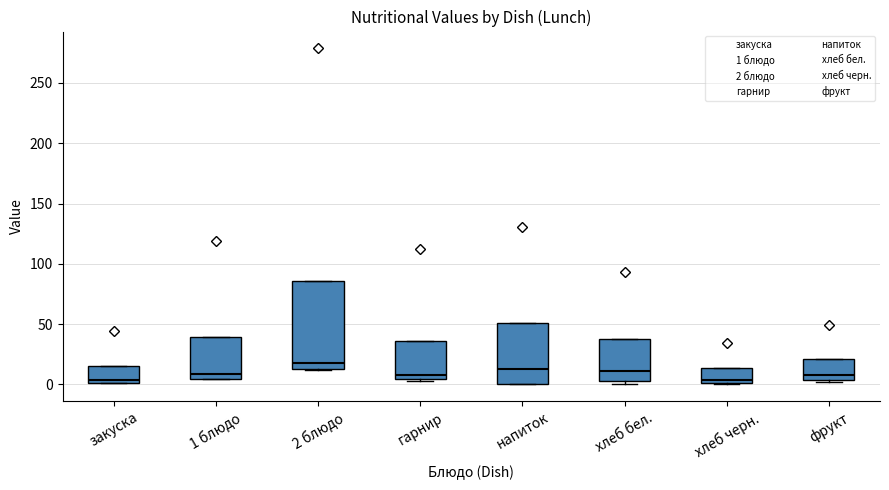

Reading left to right, read every box against the y-axis: the position of its median line, the range the box covers, and the ends of its whiskers. The values are not printed on the chart, so give them approximately, as read against the axis.

закуска: median 5, box 0 to 15, whiskers 0 to 15
1 блюдо: median 10, box 5 to 40, whiskers 5 to 40
2 блюдо: median 20, box 15 to 85, whiskers 10 to 85
гарнир: median 10, box 5 to 35, whiskers 5 to 35
напиток: median 15, box 0 to 50, whiskers 0 to 50
хлеб бел.: median 10, box 0 to 40, whiskers 0 (just below the box's lower edge) to 40
хлеб черн.: median 5, box 0 to 15, whiskers 0 to 15
фрукт: median 10, box 5 to 20, whiskers 0 to 20